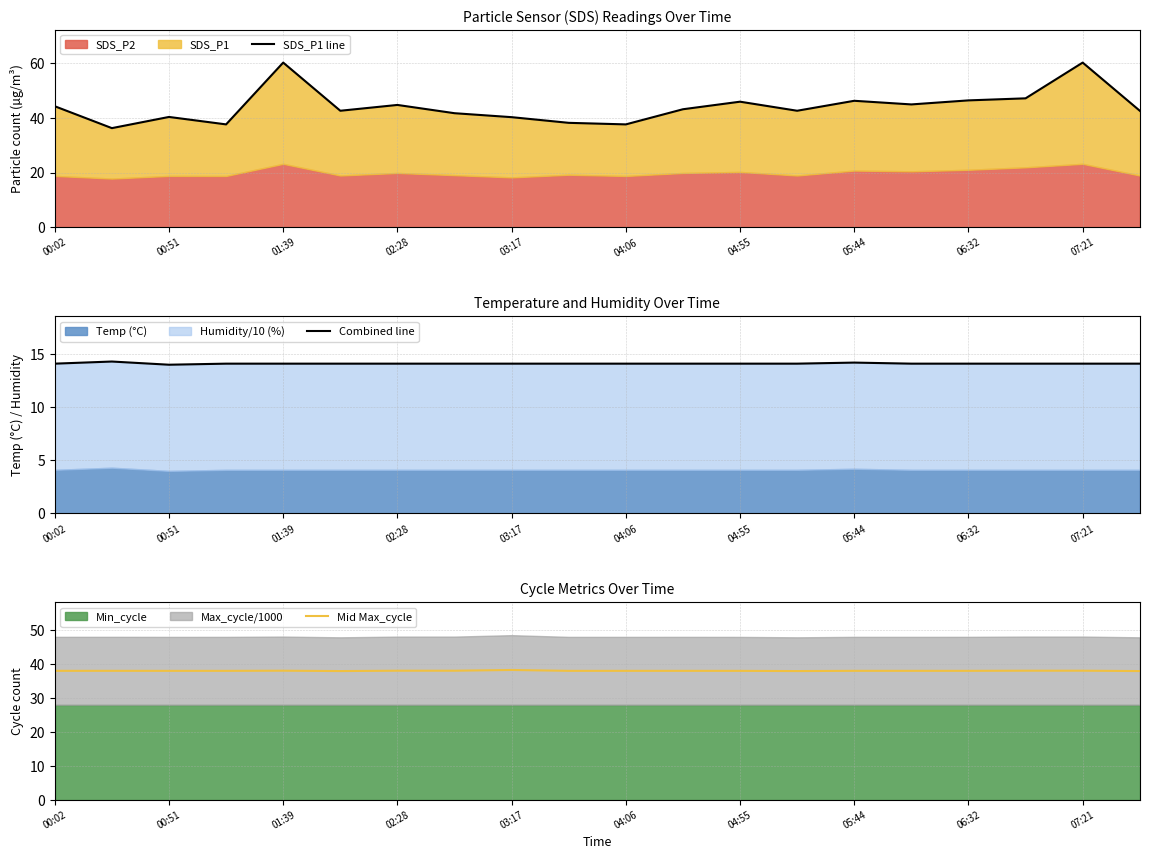

Reading right to left, transcribe all the data shown in this chart.

SDS_P1 line: 42.6	60.3	47.2	46.5	45.0	46.3	42.6	46.0	43.2	37.6	38.2	40.3	41.8	44.8	42.6	60.3	37.6	40.4	36.3	44.3
Combined line: 14.1	14.1	14.1	14.1	14.1	14.2	14.1	14.1	14.1	14.1	14.1	14.1	14.1	14.1	14.1	14.1	14.1	14.0	14.3	14.1
Mid Max_cycle: 38.0	38.1	38.1	38.0	38.0	38.0	38.0	38.0	38.0	38.0	38.0	38.3	38.1	38.1	38.0	38.1	38.0	38.0	38.0	38.0